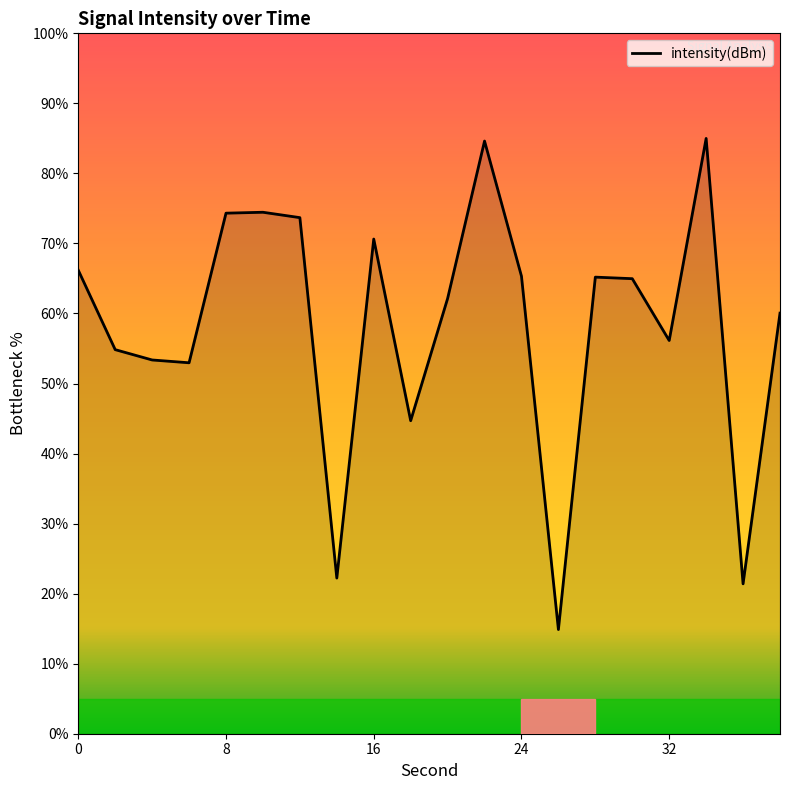

What is the sum of all values?

1167.0